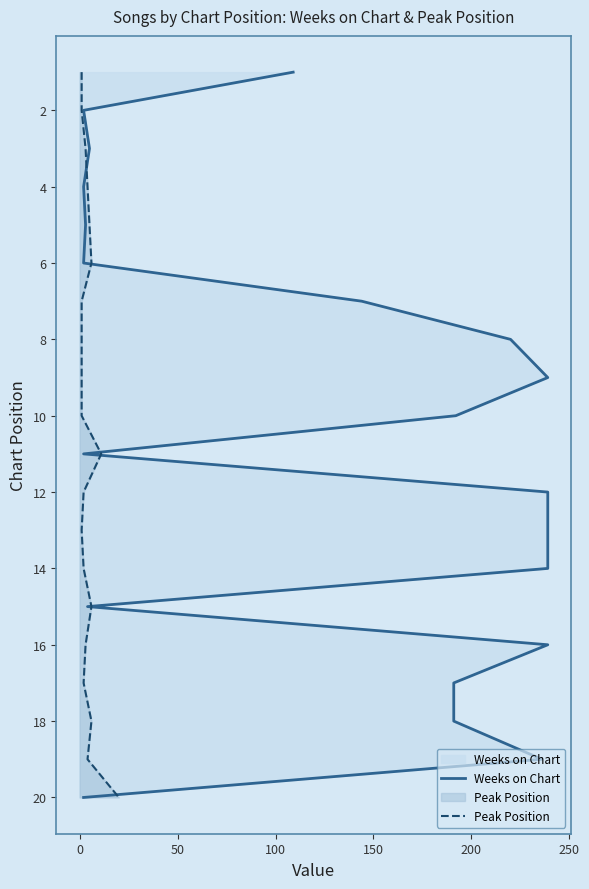

What position from the left is 250?

7